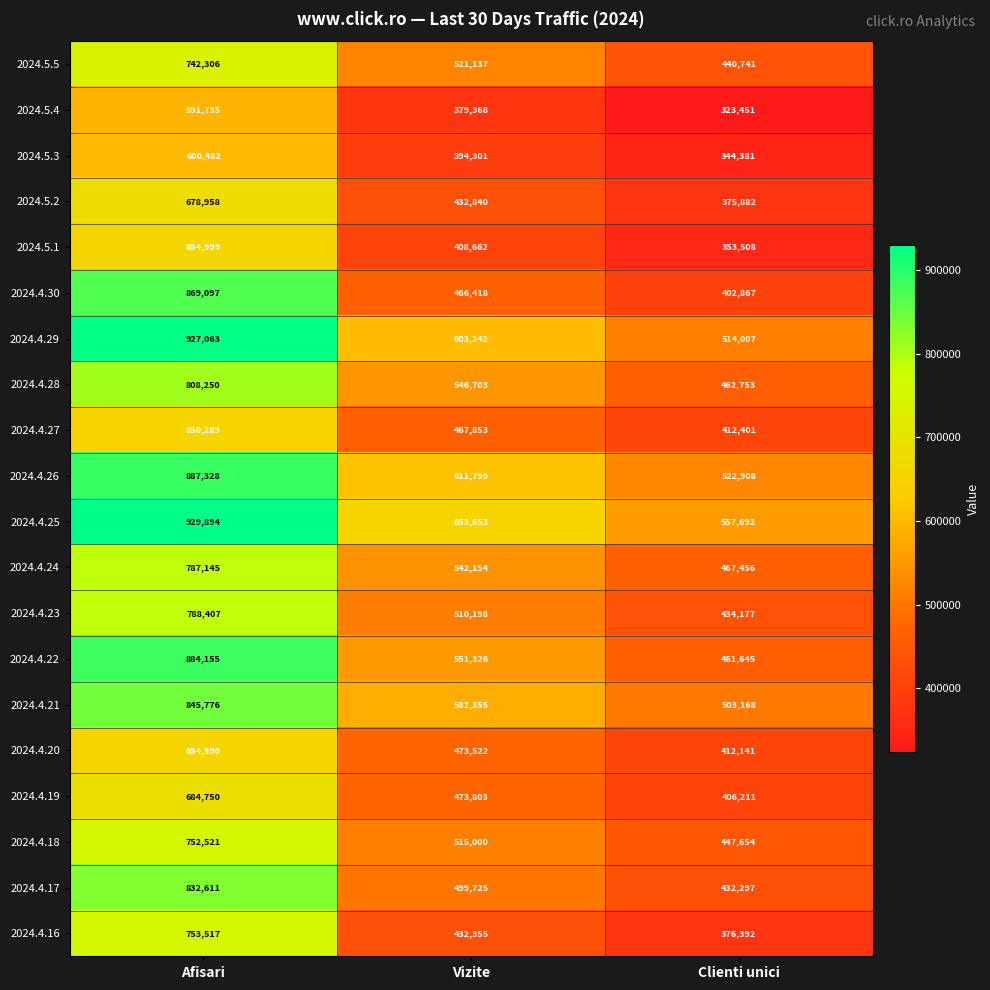

Which series has the largest total across all categories?

2024.4.25